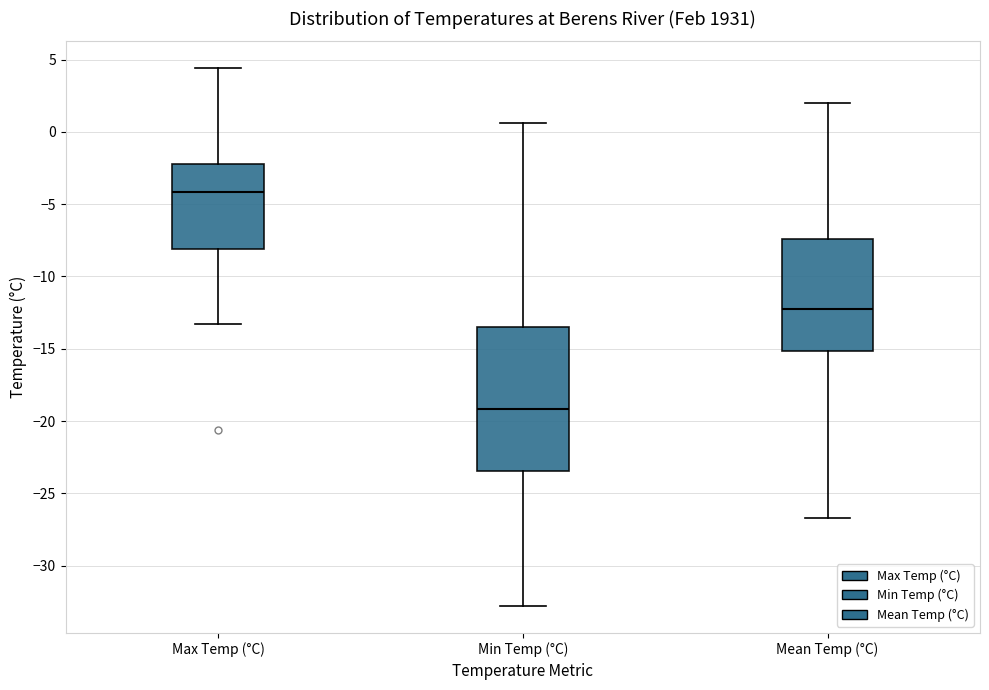

Reading left to right, read every box against the y-axis: the position of its median line, the range the box covers, and the ends of its whiskers. The values are not printed on the chart, so give them approximately, as read against the axis.

Max Temp (°C): median -4.0, box -8.0 to -2.0, whiskers -13.5 to 4.5
Min Temp (°C): median -19.0, box -23.5 to -13.5, whiskers -33.0 to 0.5
Mean Temp (°C): median -12.0, box -15.0 to -7.5, whiskers -26.5 to 2.0